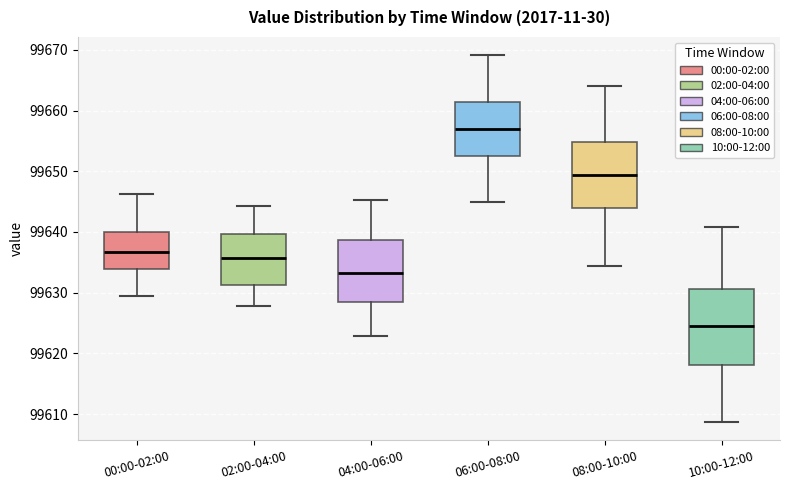

Which box is the tallest, from its lower edge to its upper edge?

10:00-12:00